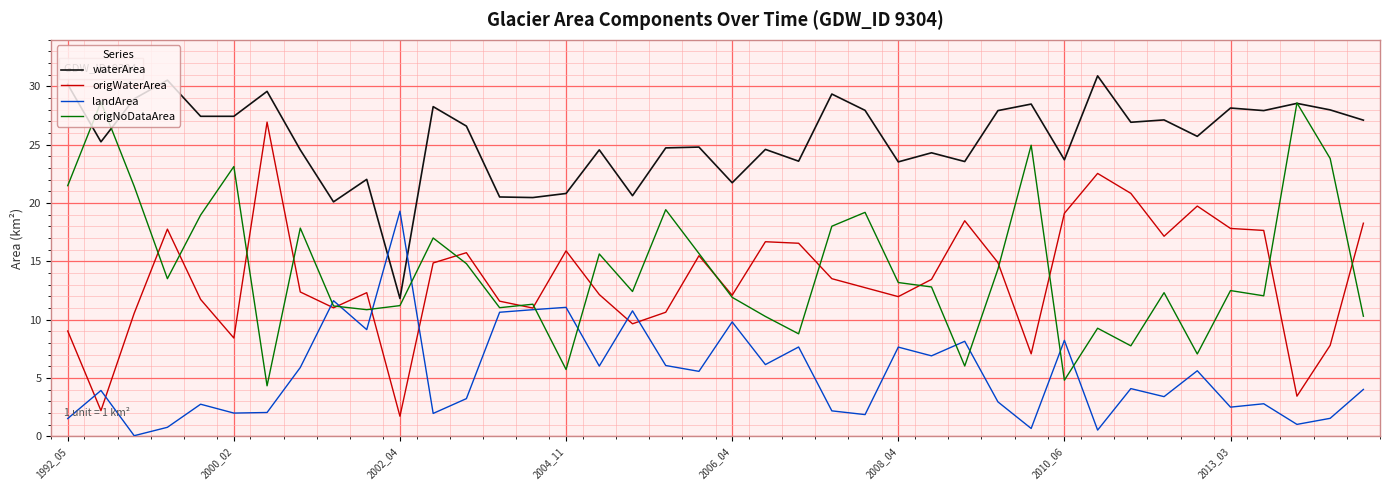

Rank the series by their maximum value, from highest to lowest.

waterArea, origNoDataArea, origWaterArea, landArea